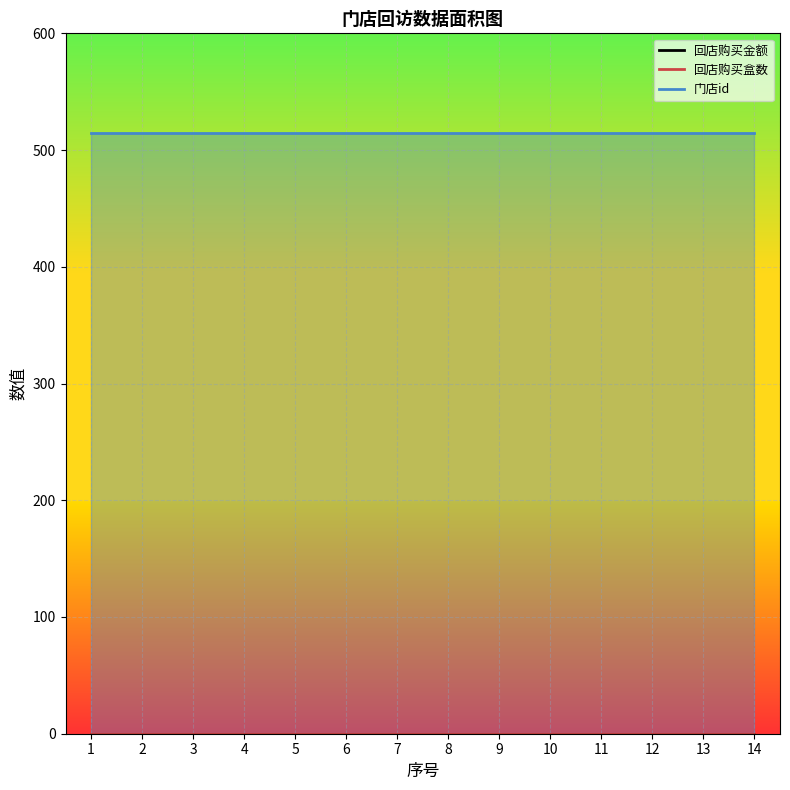

Rank the series by their maximum value, from lowest to highest.

回店购买金额, 回店购买盒数, 门店id